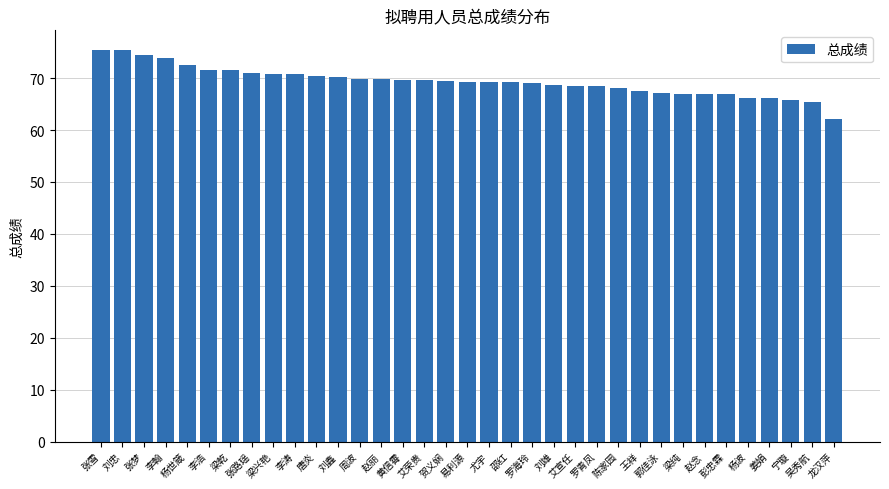

Which label corresponds to the smallest value in the chart?

龙汉萍